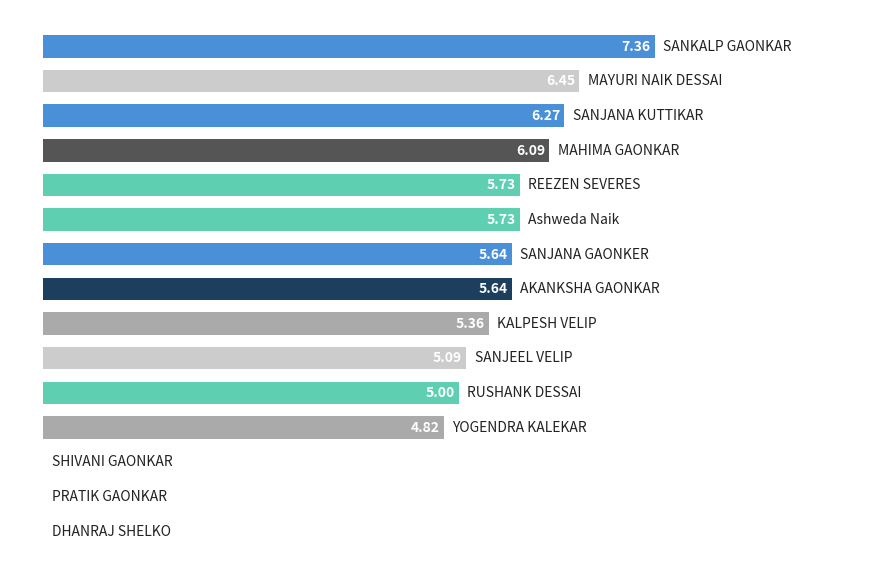

What is the sum of all values?

69.2